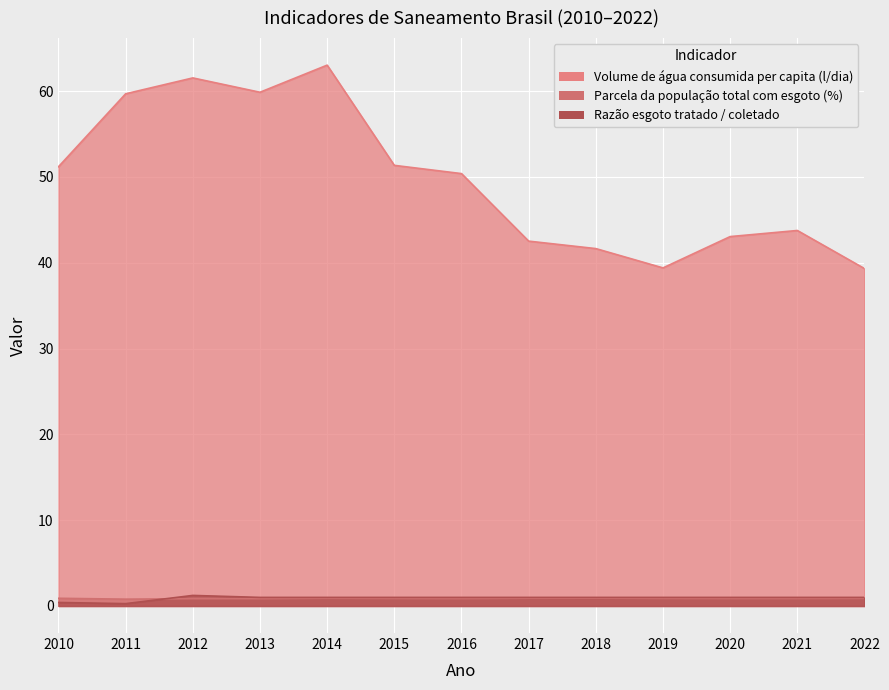

What is the minimum value for Volume de água consumida per capita (l/dia)?

39.3